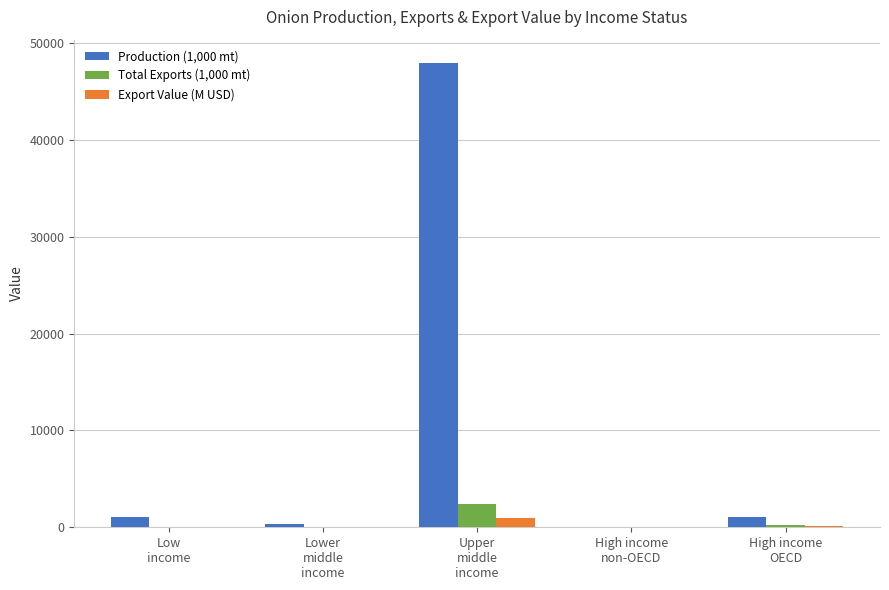

What is the highest value of the Production (1,000 mt) series?

47962.3